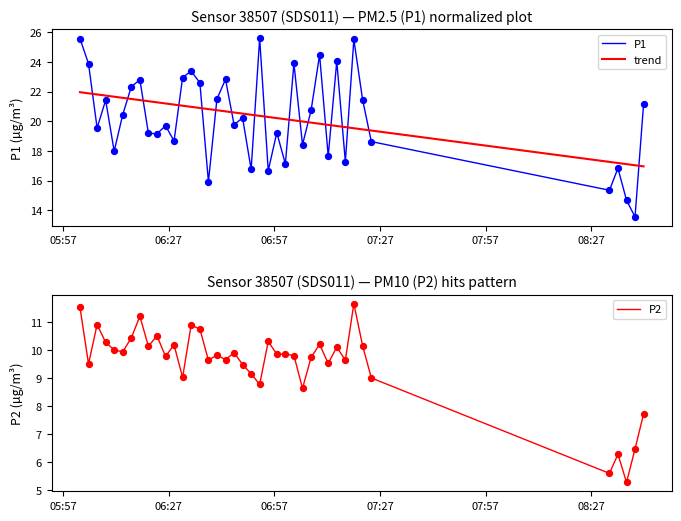

Which series has the largest total across all categories?

P1